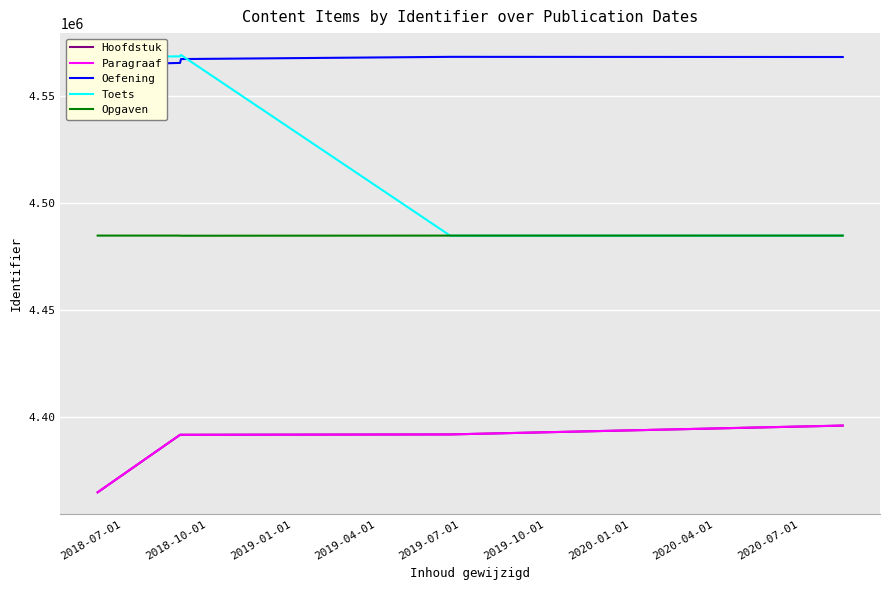

Is this an area chart (filled region under the line)?

No